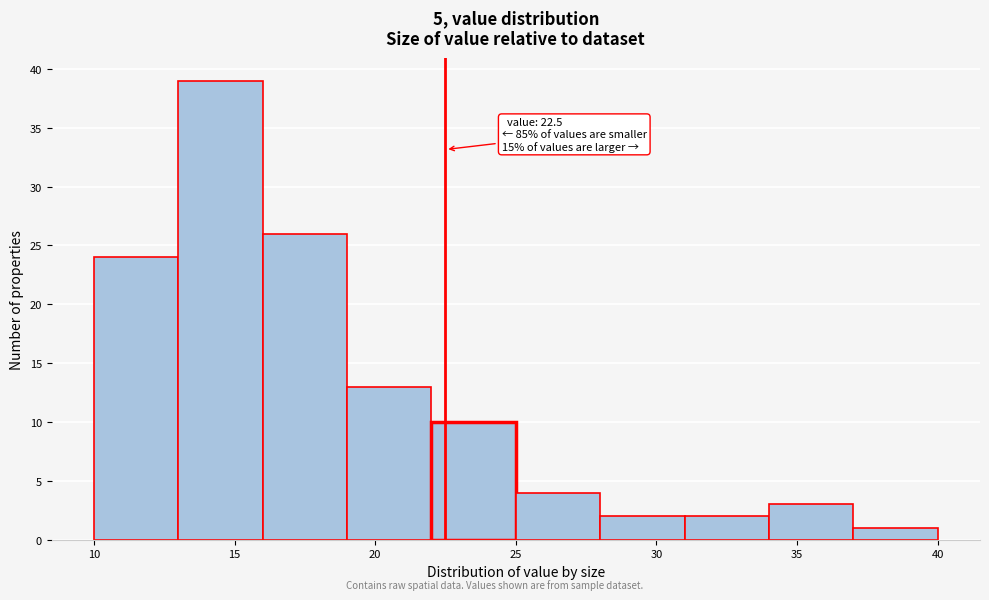

Which range on the x-axis has the tallest bar?

13 to 16